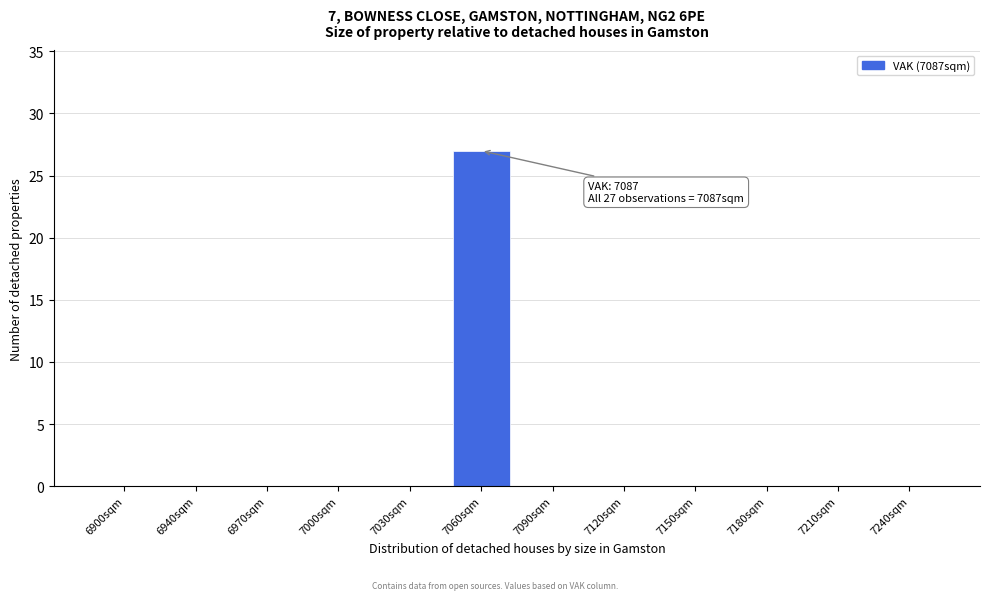

Reading left to right, transcribe all the data shown in this chart.

6900sqm=0	6940sqm=0	6970sqm=0	7000sqm=0	7030sqm=0	7060sqm=27	7090sqm=0	7120sqm=0	7150sqm=0	7180sqm=0	7210sqm=0	7240sqm=0